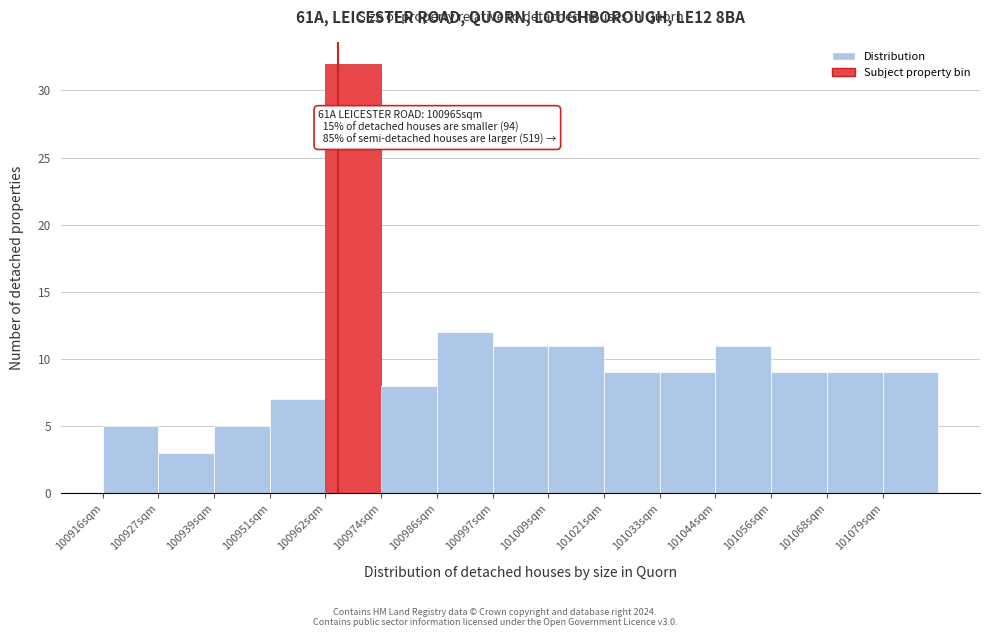

Which range on the x-axis has the tallest bar?

100962 to 100974